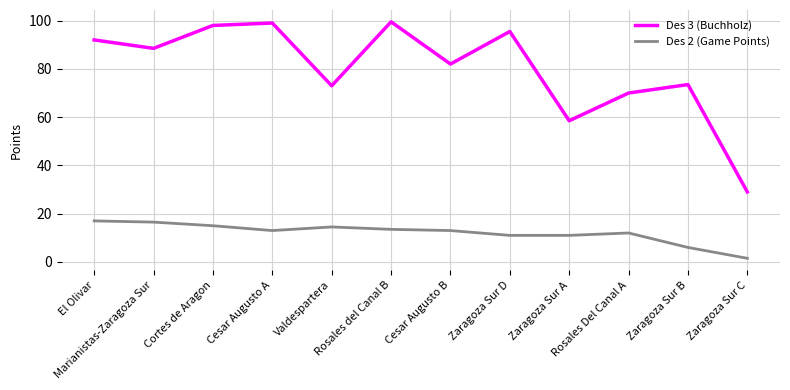

True or false: Des 2 (Game Points) and Des 3 (Buchholz) cross at least once.

False